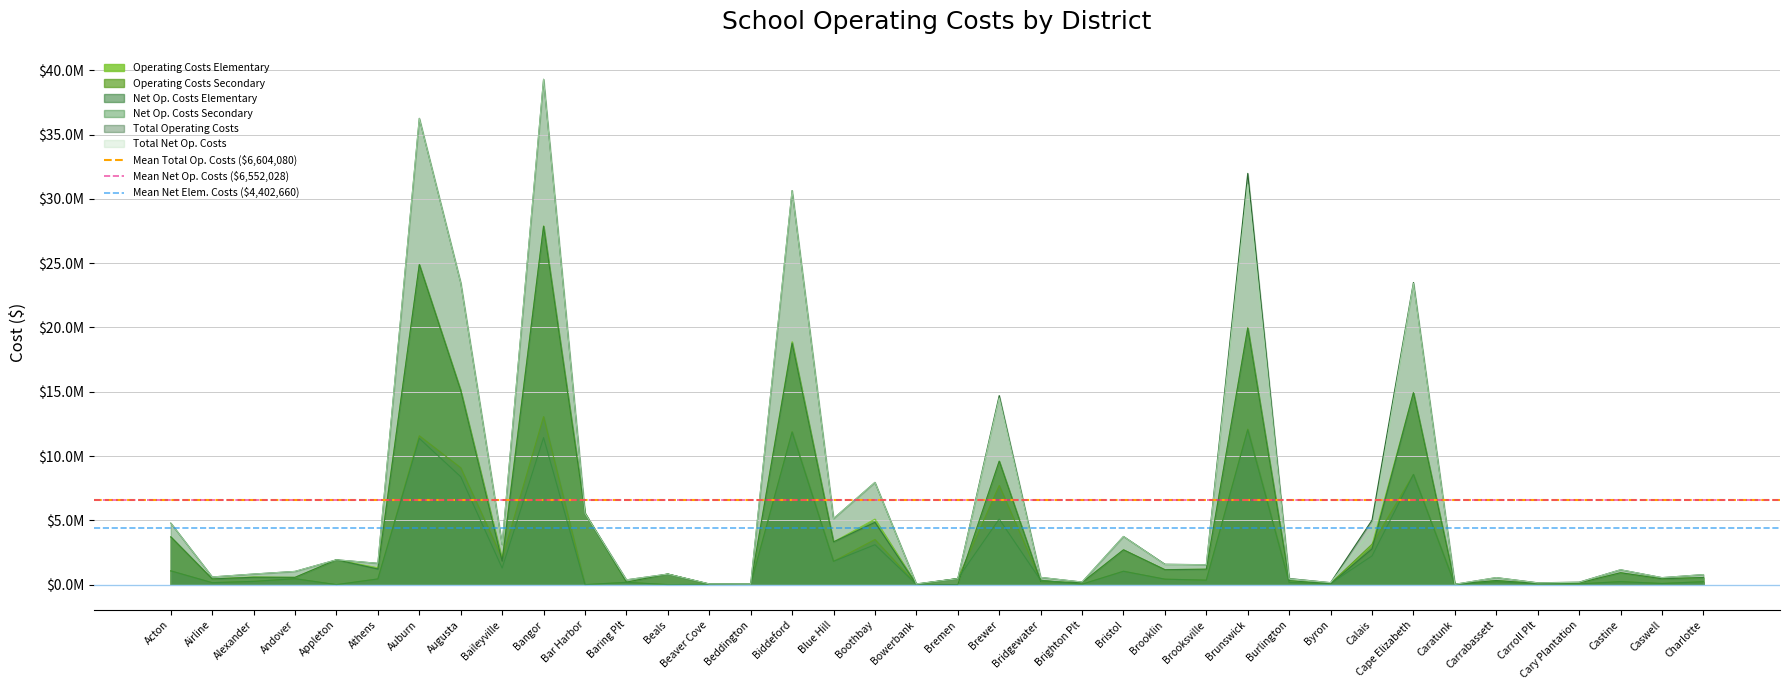

Is it true that Mean Total Op. Costs ($6,604,080) equals 6604079.9 at Airline?

True